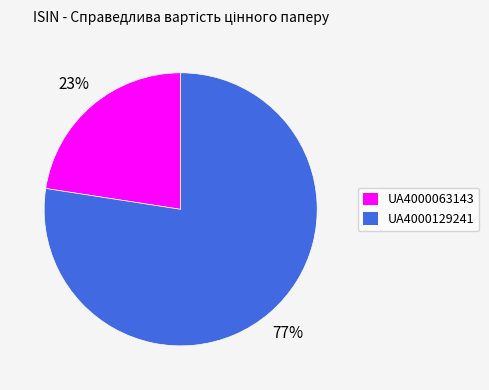

Between UA4000063143 and UA4000129241, which is larger?

UA4000129241